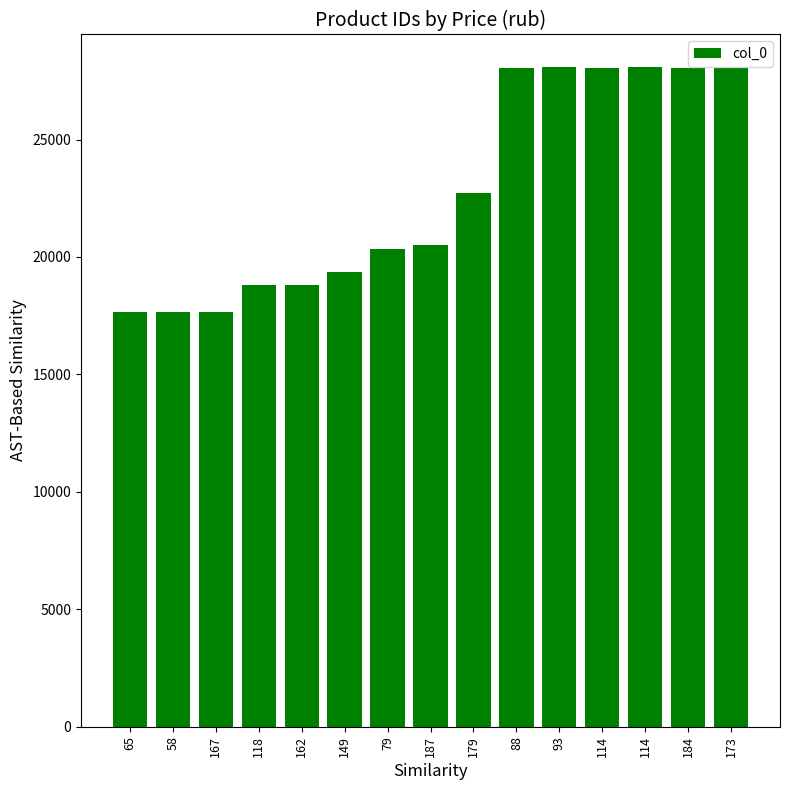

List the labels in order of value, largest first.

93, 114, 114, 88, 184, 173, 179, 187, 79, 149, 162, 118, 167, 58, 65